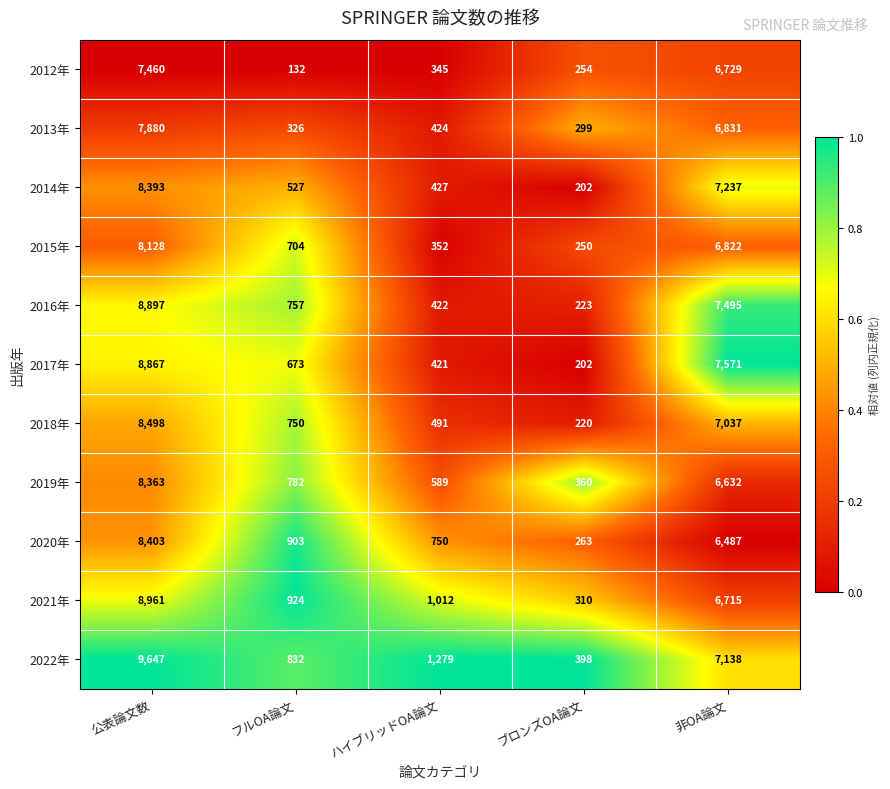

What is the difference between the highest and lowest values at フルOA論文?

792